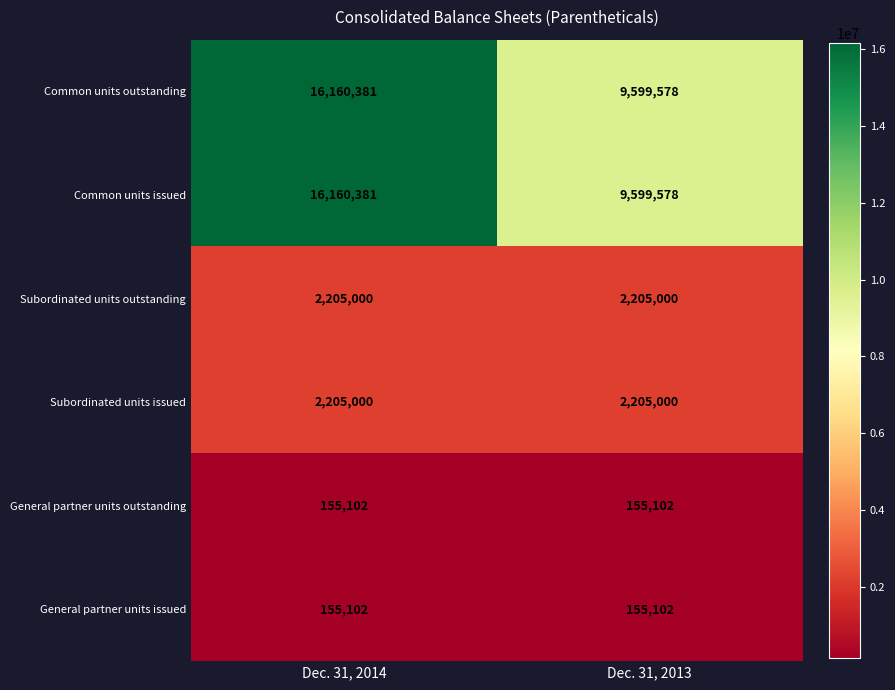

What value does the Common units outstanding series have at Dec. 31, 2013, to the nearest 50?

9599600